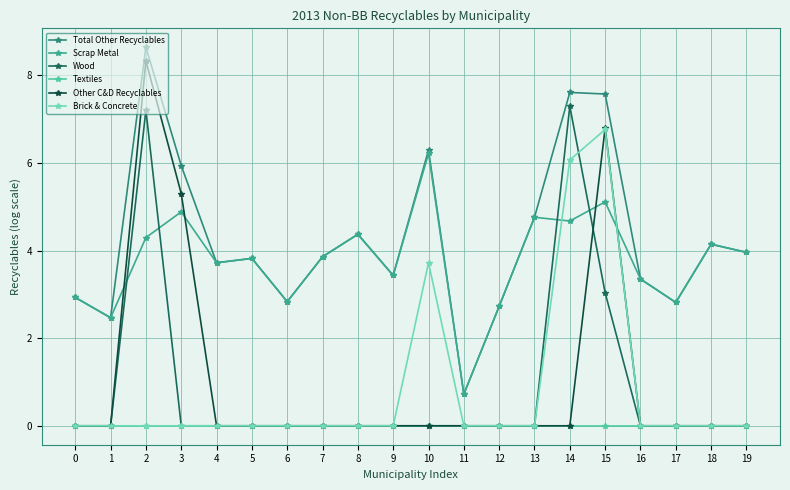

What is the average value of the Wood series?

0.9